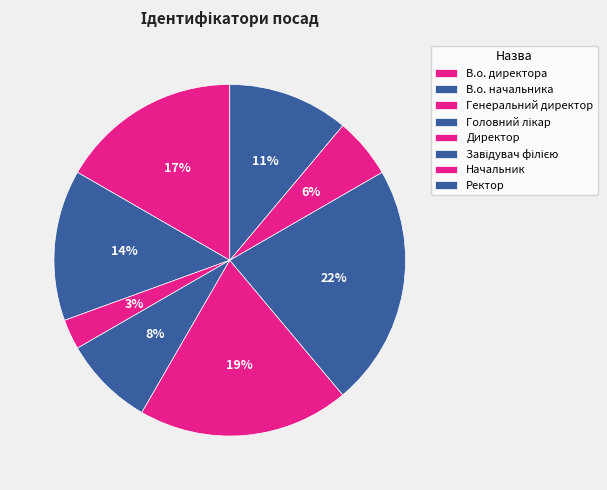

Count the number of slices in the pie.

8